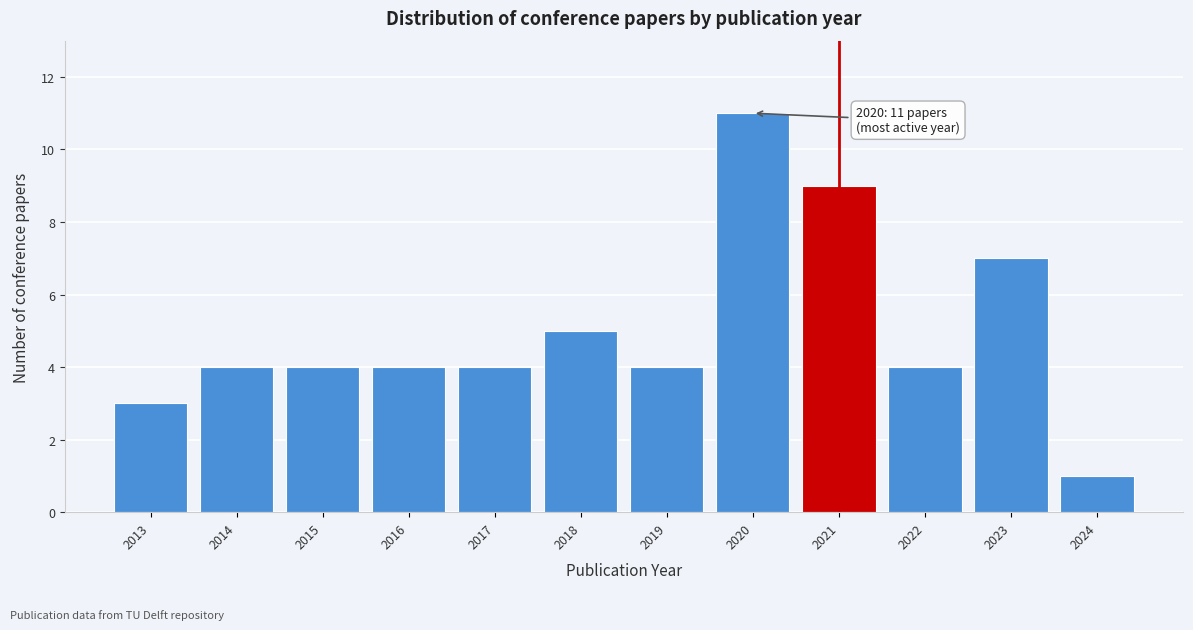

Reading left to right, list all the values displayed in this chart.

2013=3	2014=4	2015=4	2016=4	2017=4	2018=5	2019=4	2020=11	2021=9	2022=4	2023=7	2024=1